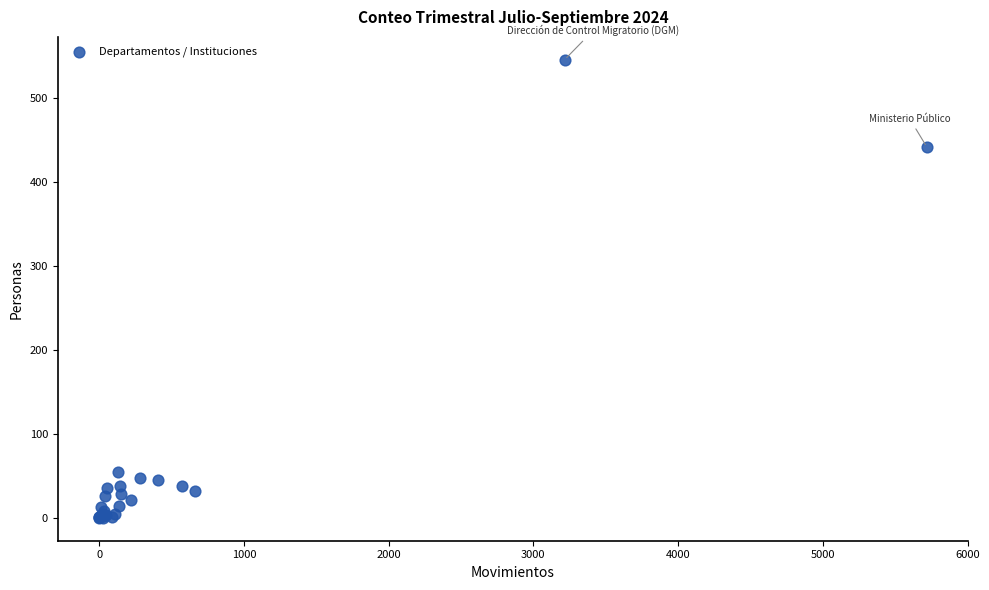

What Y value in the scatter plot is closest to 273?

442.3